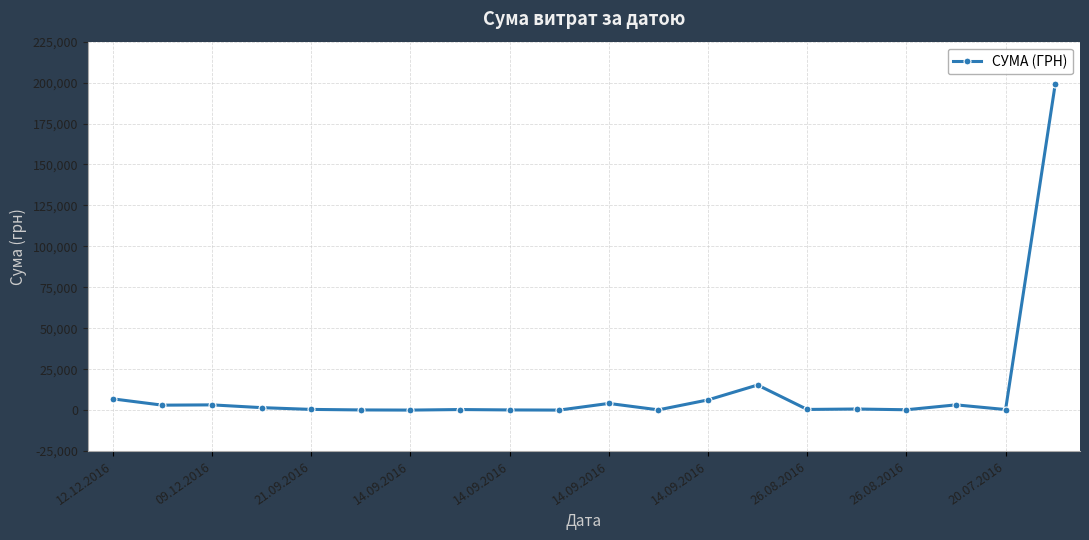

What is the greatest value displayed?

199000.0